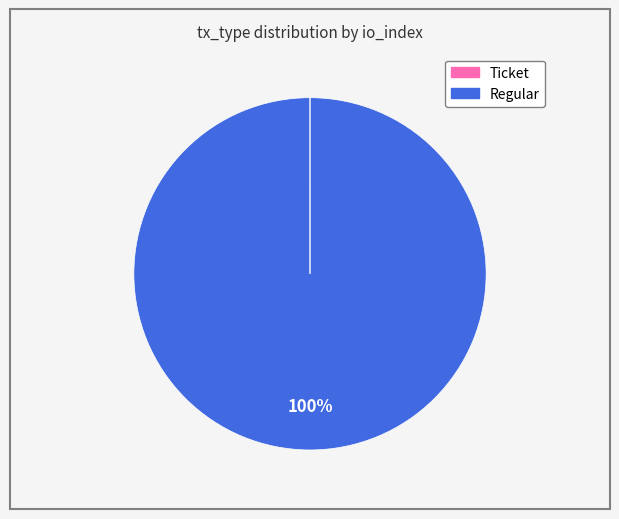

What is the largest slice in the pie chart?

Regular